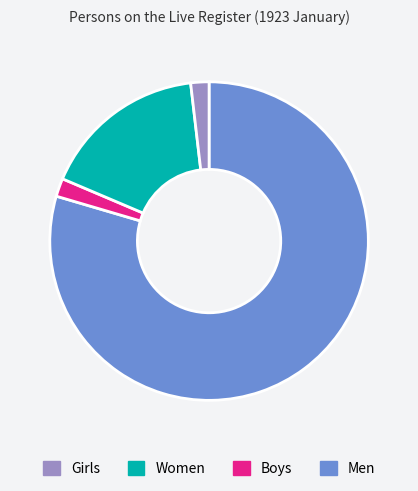

Is there a majority slice in this chart?

Yes